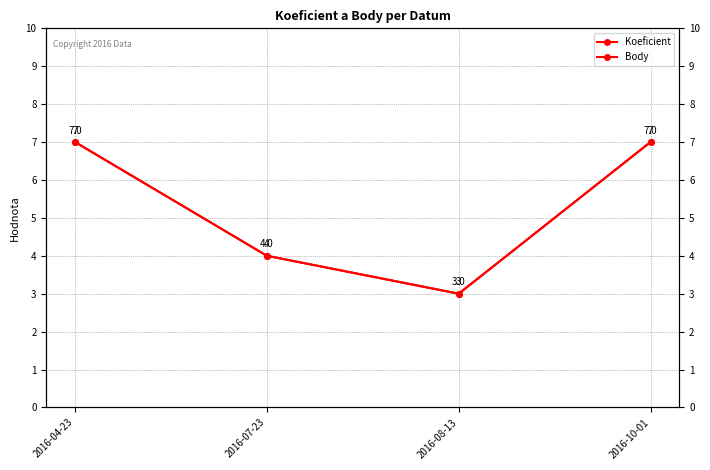

Does the chart have visible grid lines?

Yes